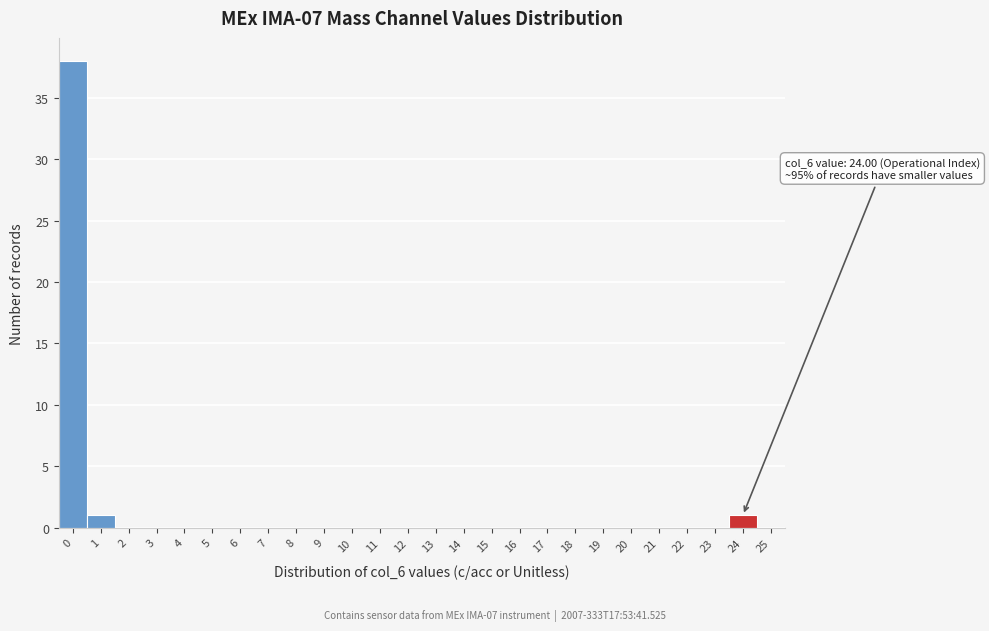

Over which range of the x-axis is the bar tallest?

-0.5 to 0.5